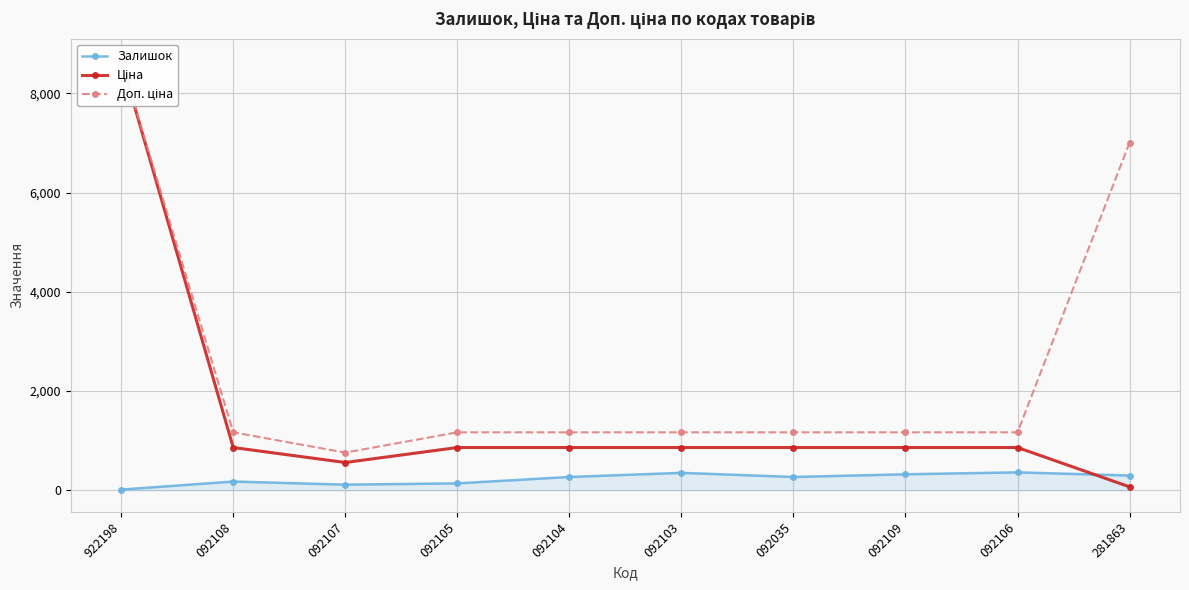

What is the lowest value of the Залишок series?

15